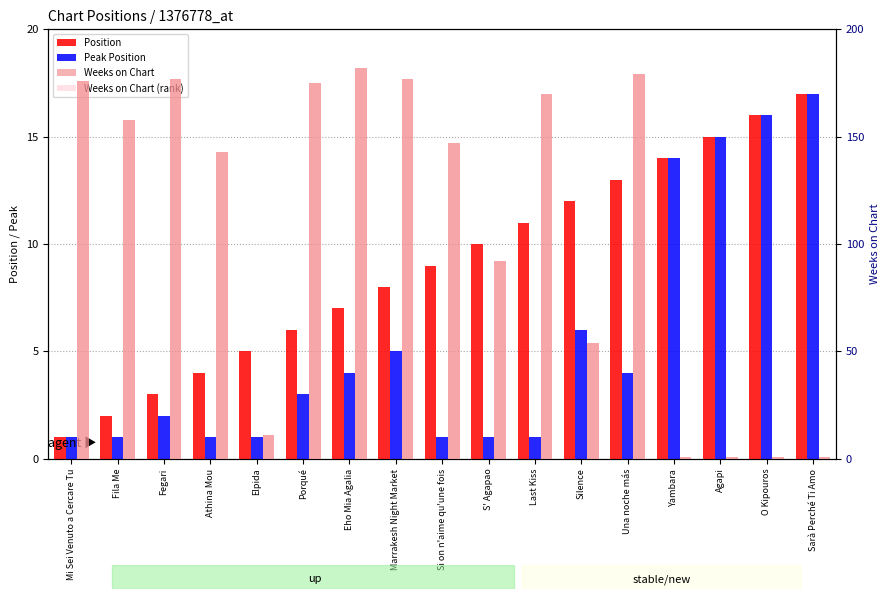

Which series changed the most between Athina Mou and S' Agapao?

Weeks on Chart